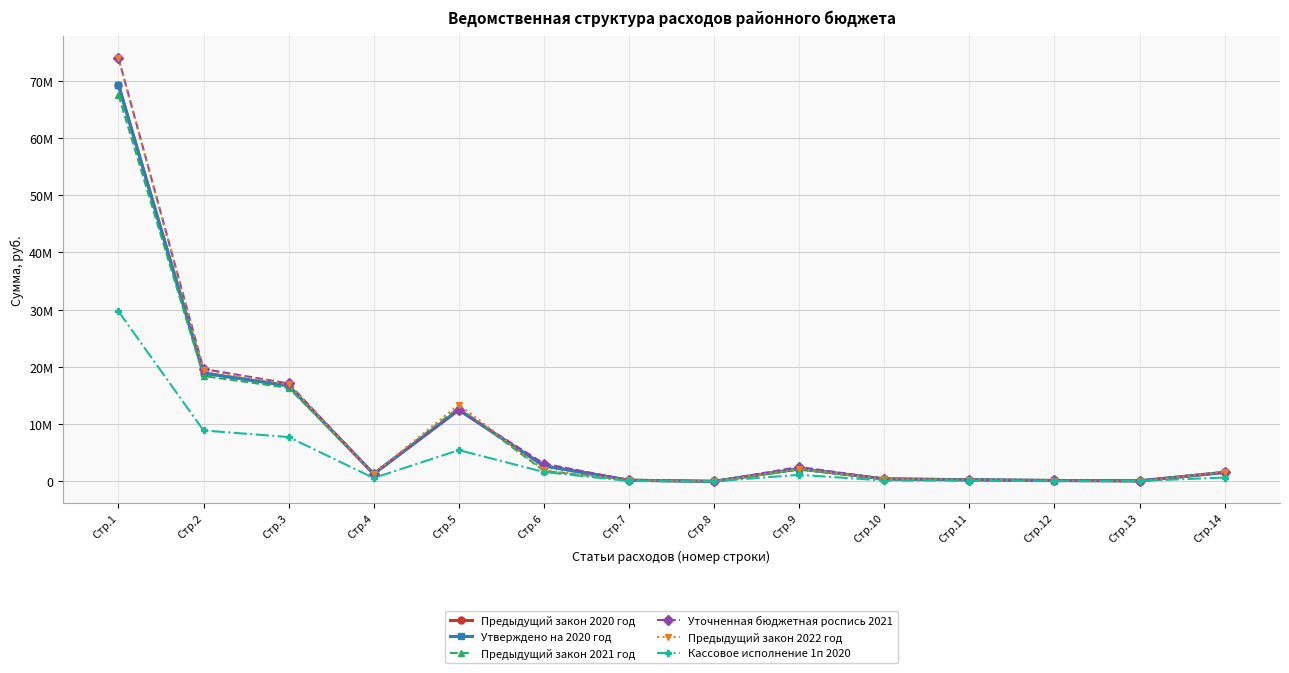

Which series has the widest spread of values?

Уточненная бюджетная роспись 2021